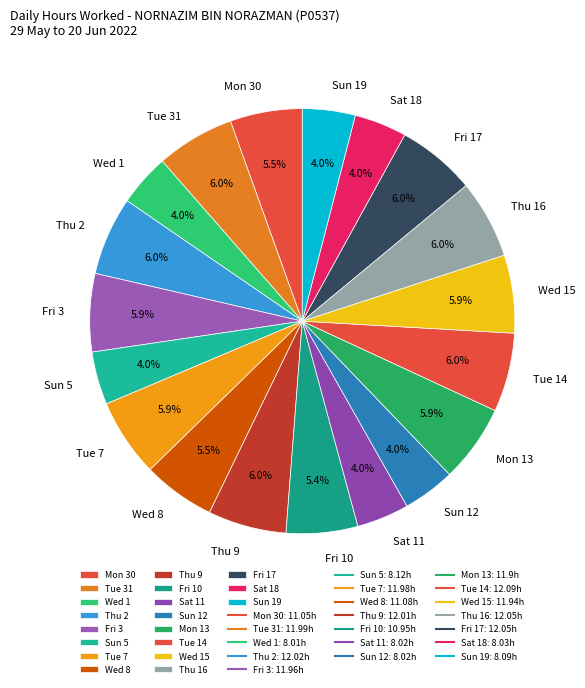

What is the ratio of the value at Tue 14 to the value at Tue 7?

1.0